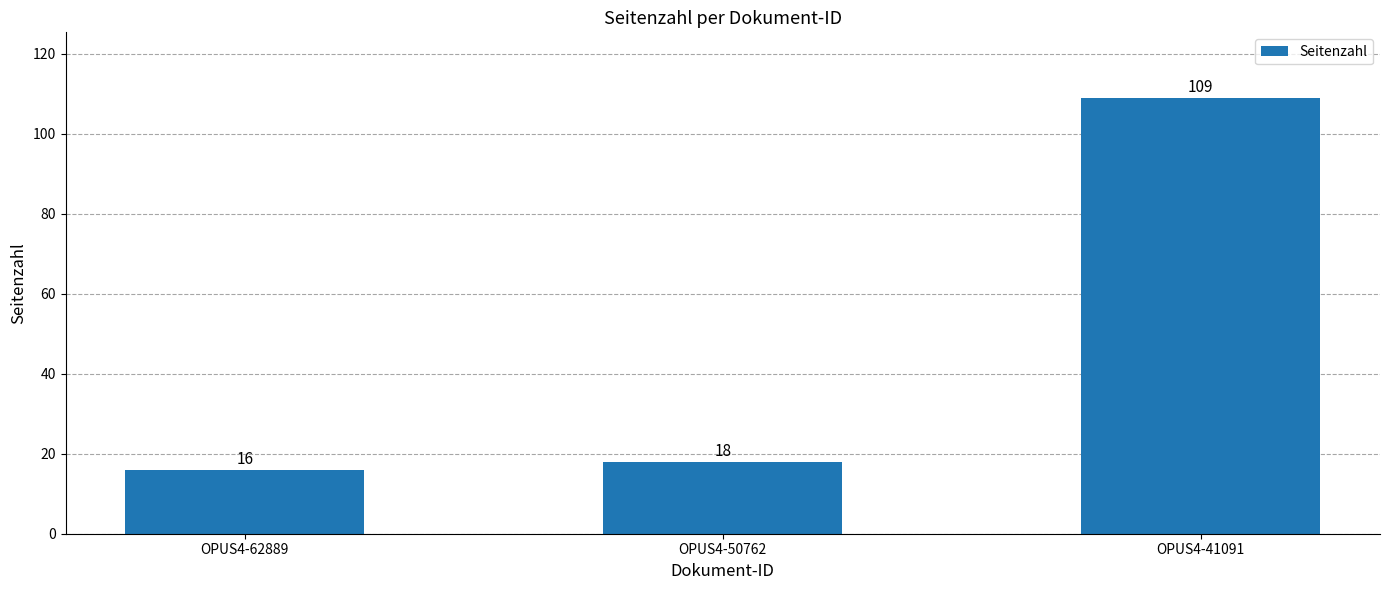

What is the value of the 3rd bar from the left?

109